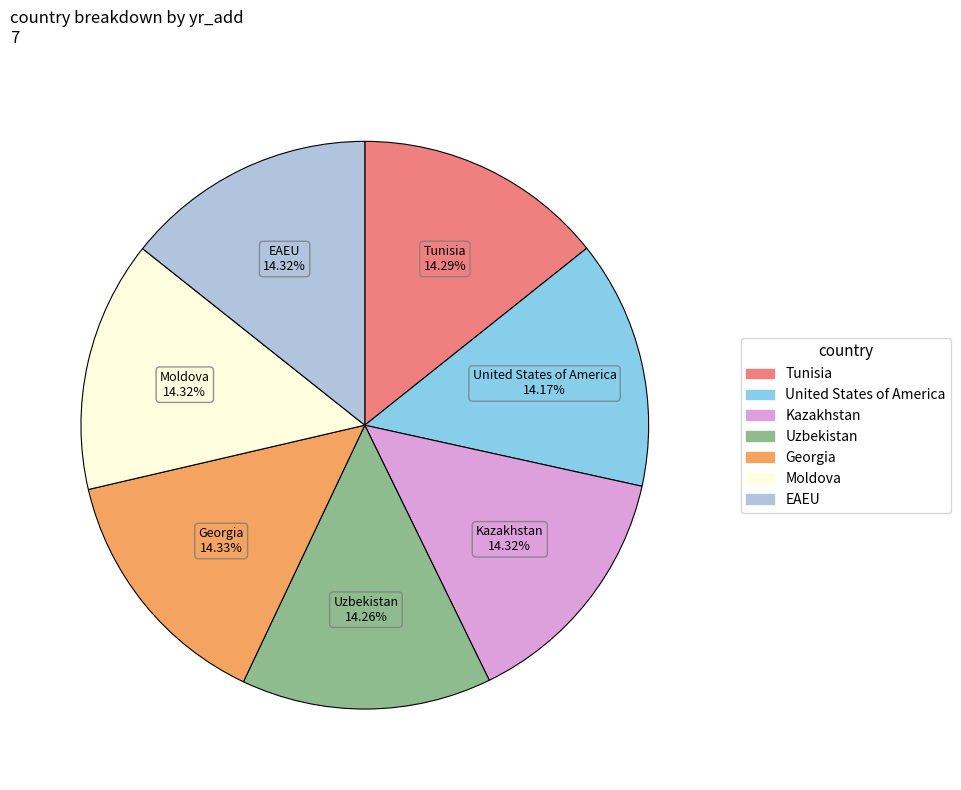

Approximately how many times larger is the value at Tunisia compared to Kazakhstan?

1.0